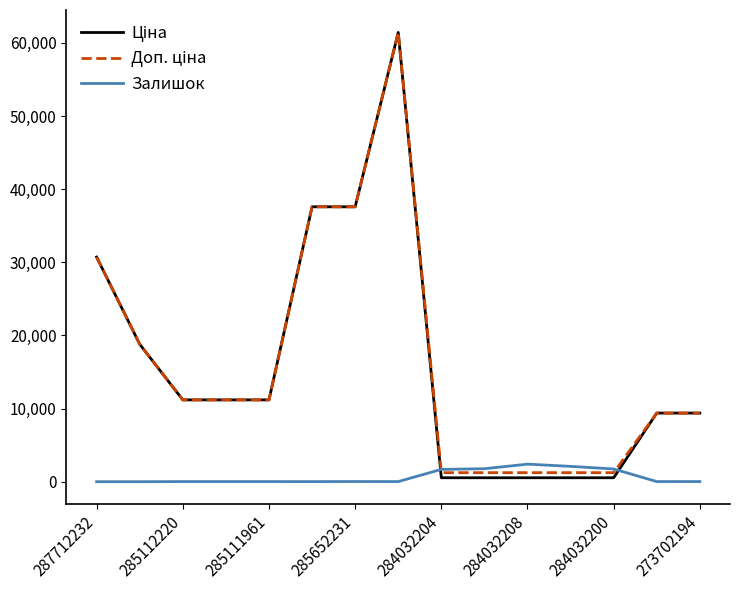

What is the highest value of the Залишок series?

2400.0